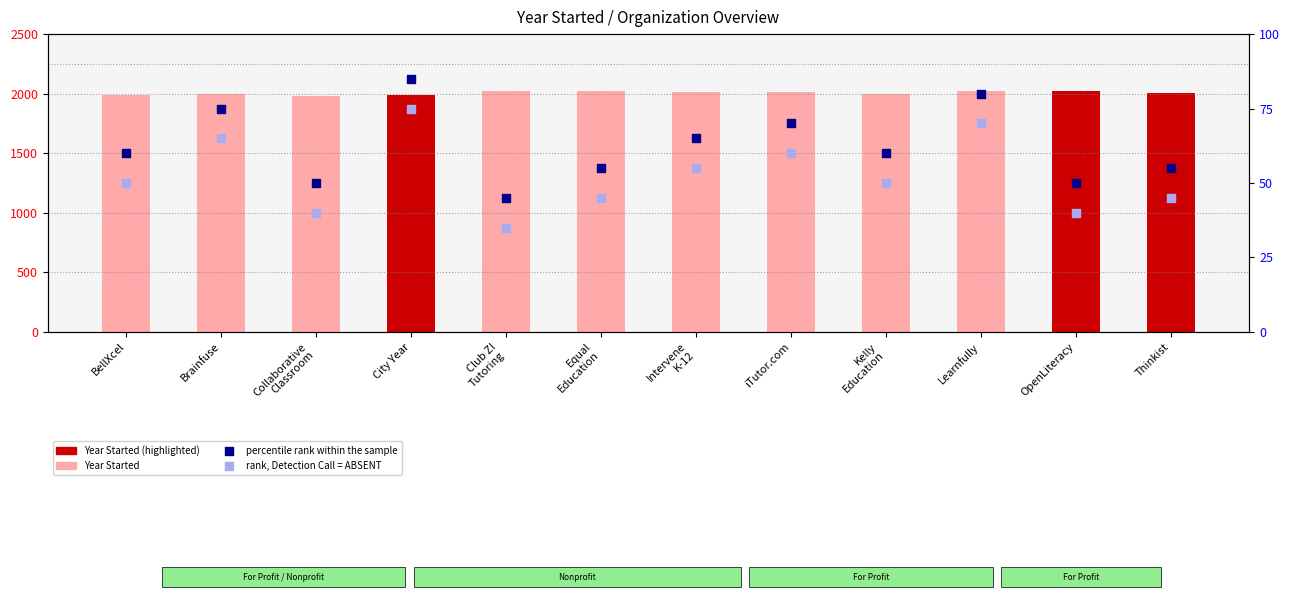

Which series reaches the maximum Y coordinate?

Year Started